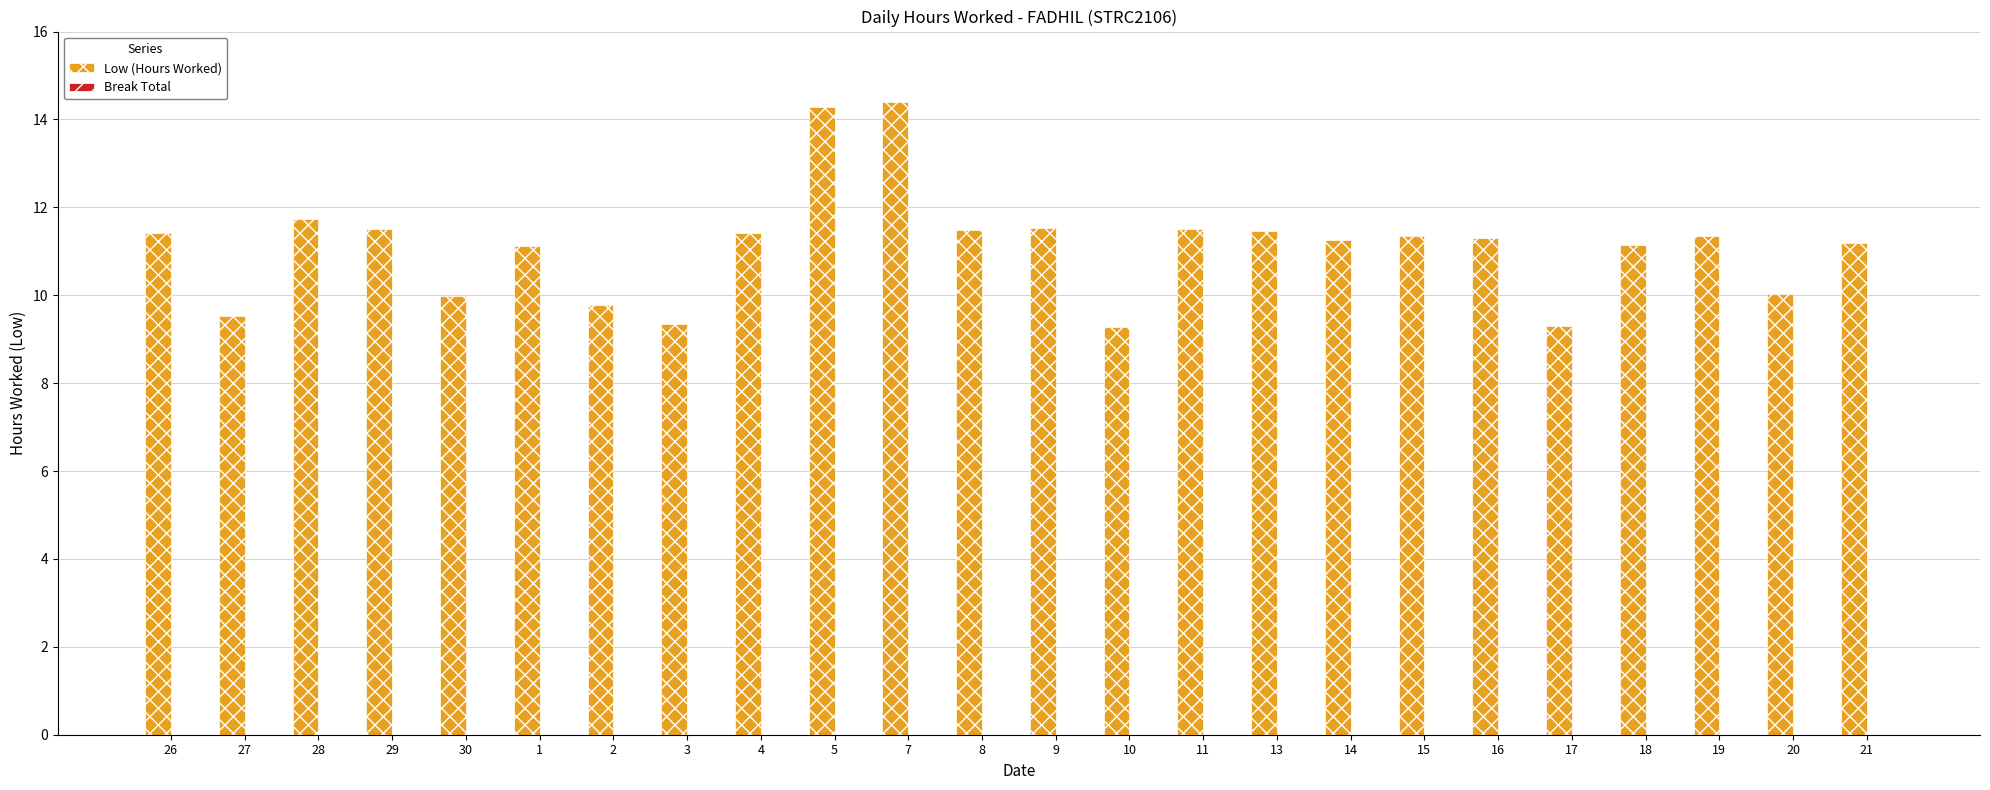

What is the greatest value displayed?

14.4